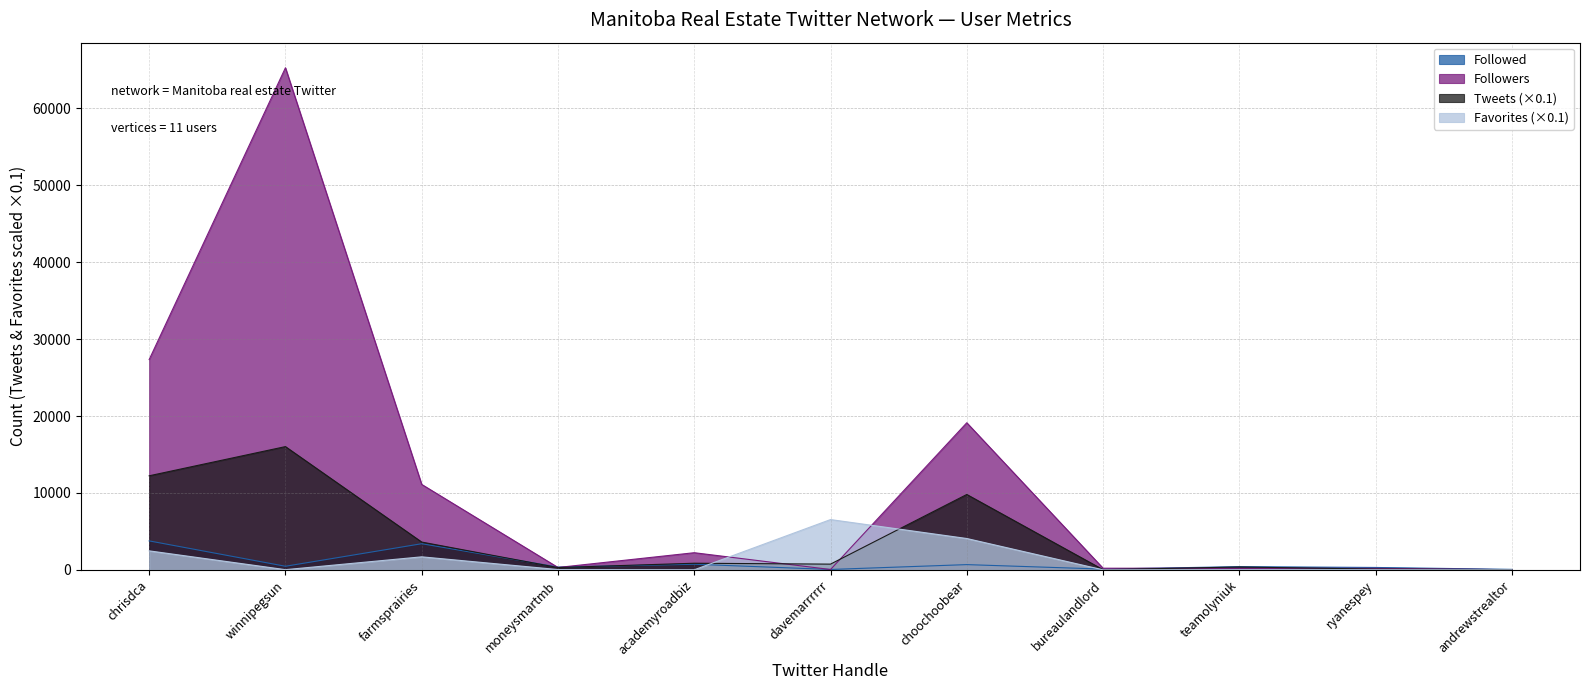

Between moneysmartmb and bureaulandlord, which series saw the biggest shift?

Tweets